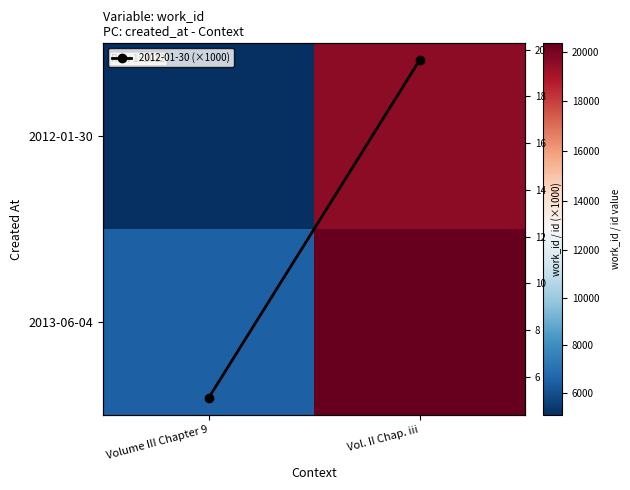

What is the difference between the maximum and minimum values in the 2013-06-04 series?

13822.0